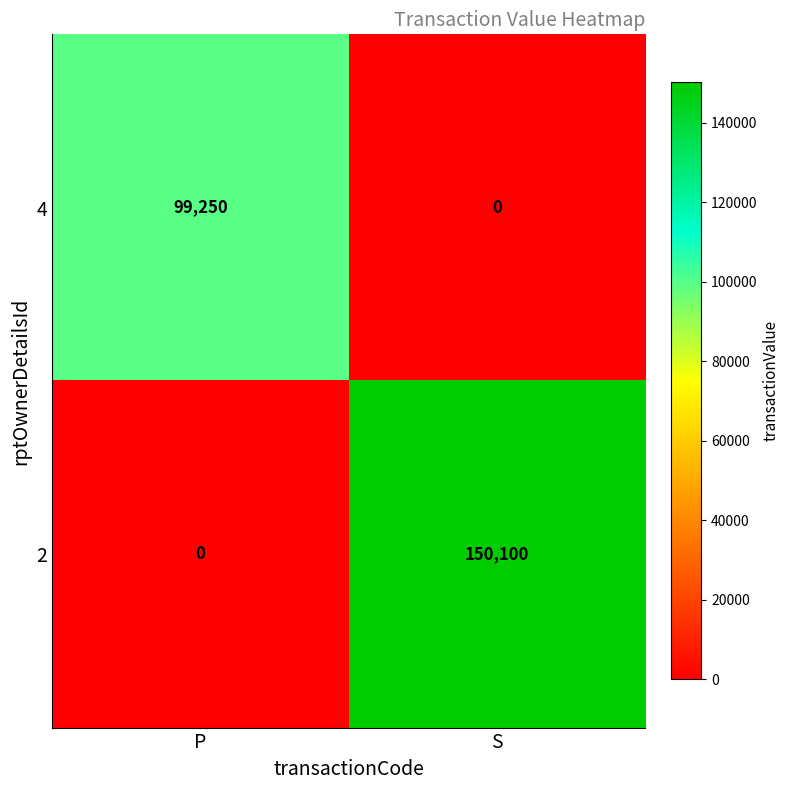

List the series in order of their peak value, highest first.

2, 4